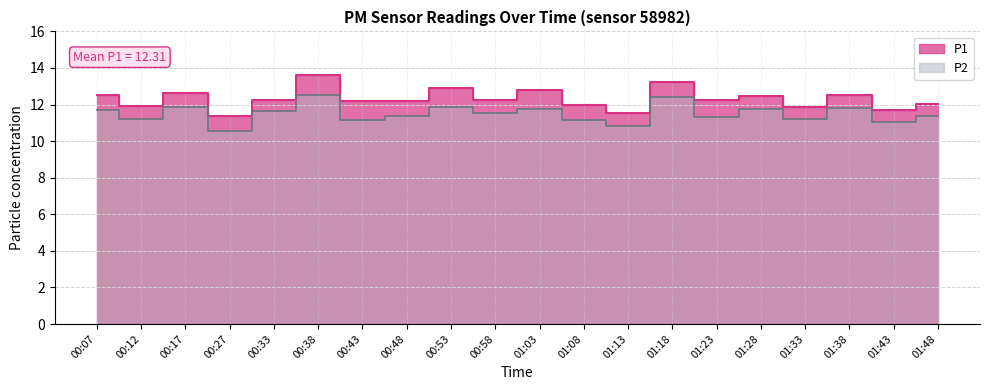

Where does the P1 series first go above 12?

00:07